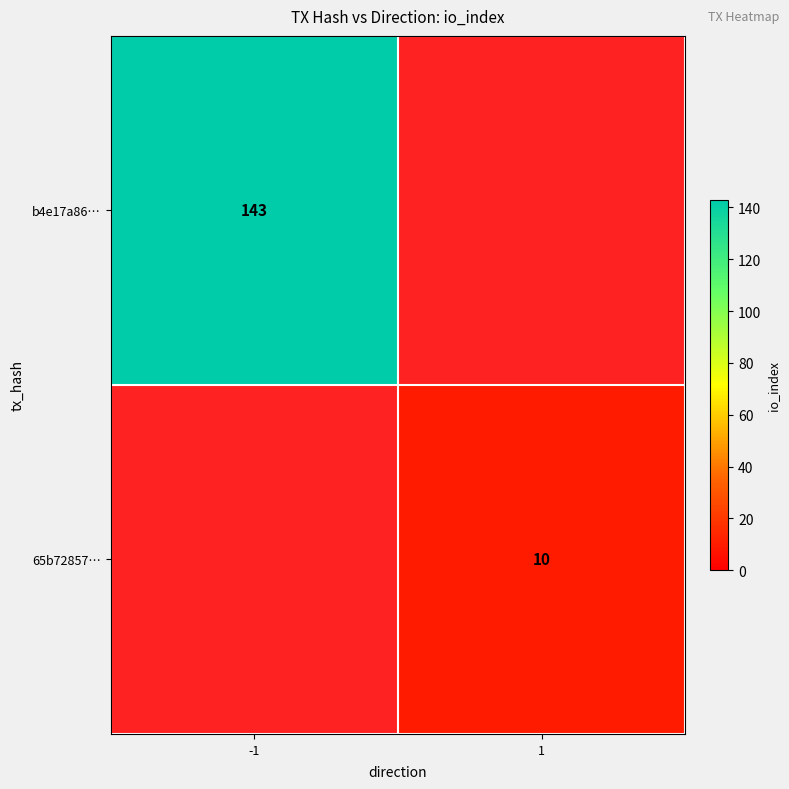

Between 1 and -1, which is larger?

-1